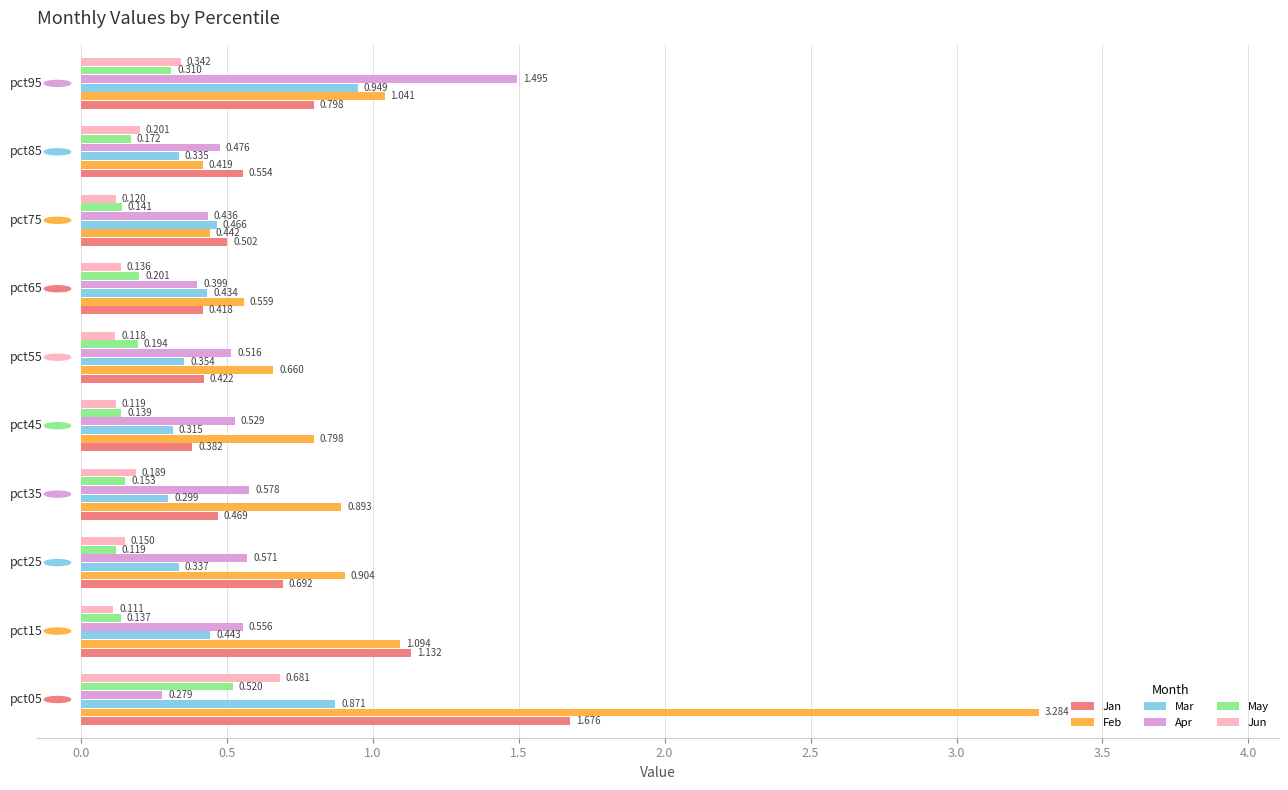

Which series has the largest range (max minus min)?

Feb